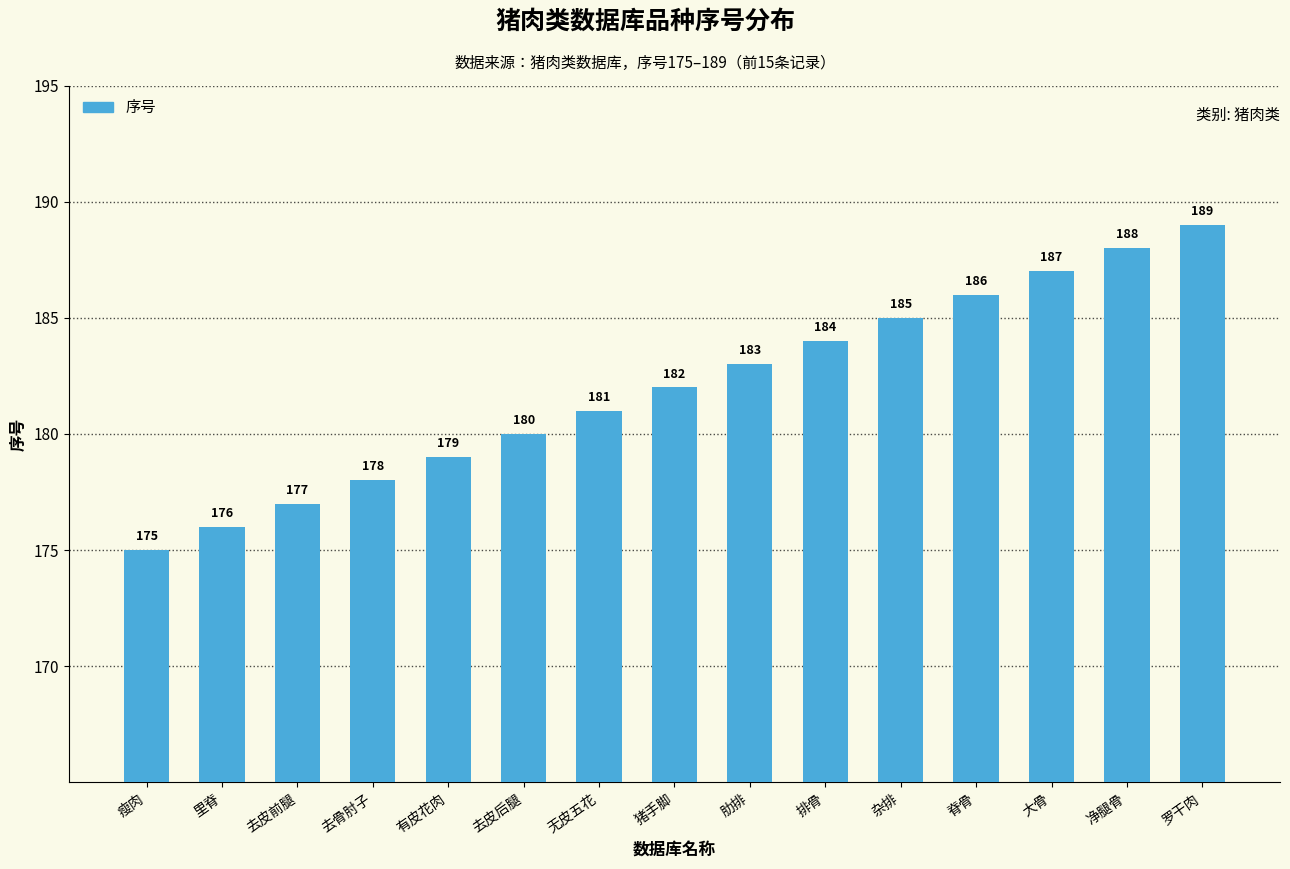

How many data points are less than 182?

7